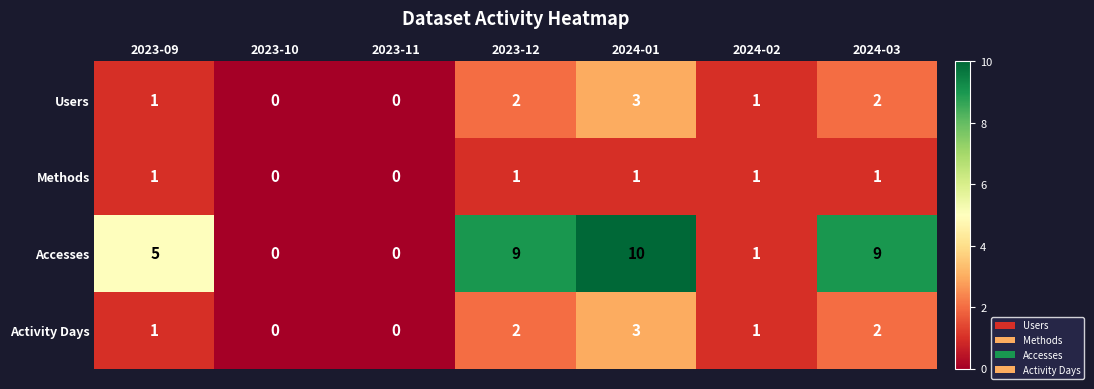

At which category is the sum across all series the highest?

2024-01